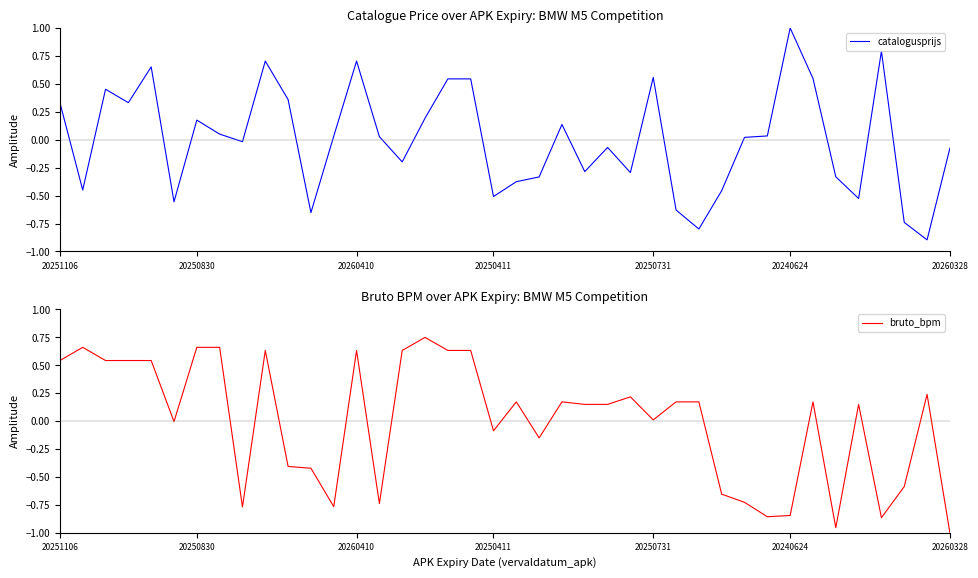

What is the lowest value of the catalogusprijs series?

-0.9